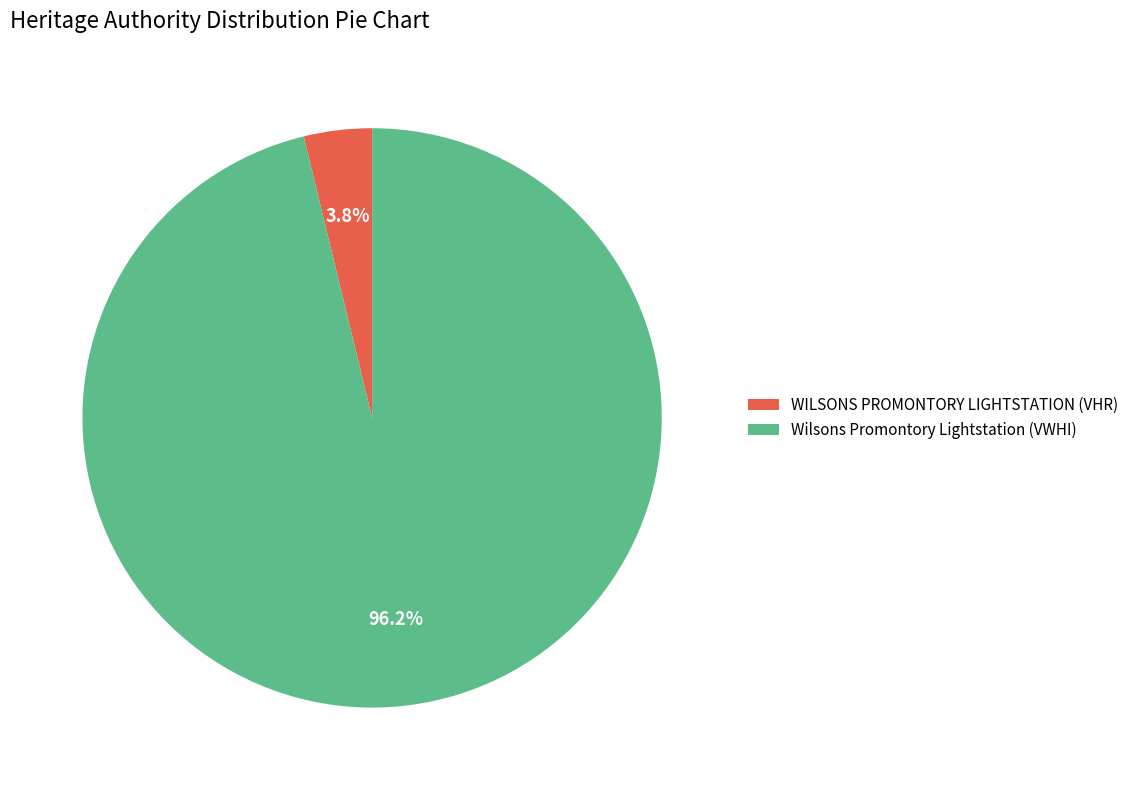

How many segments does this pie chart have?

2